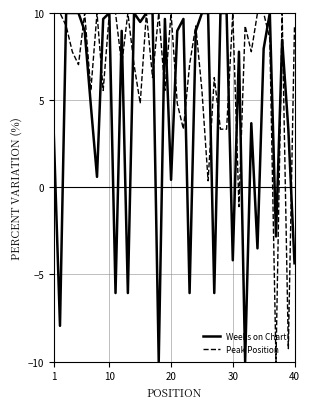

What is the greatest value displayed?

10.0